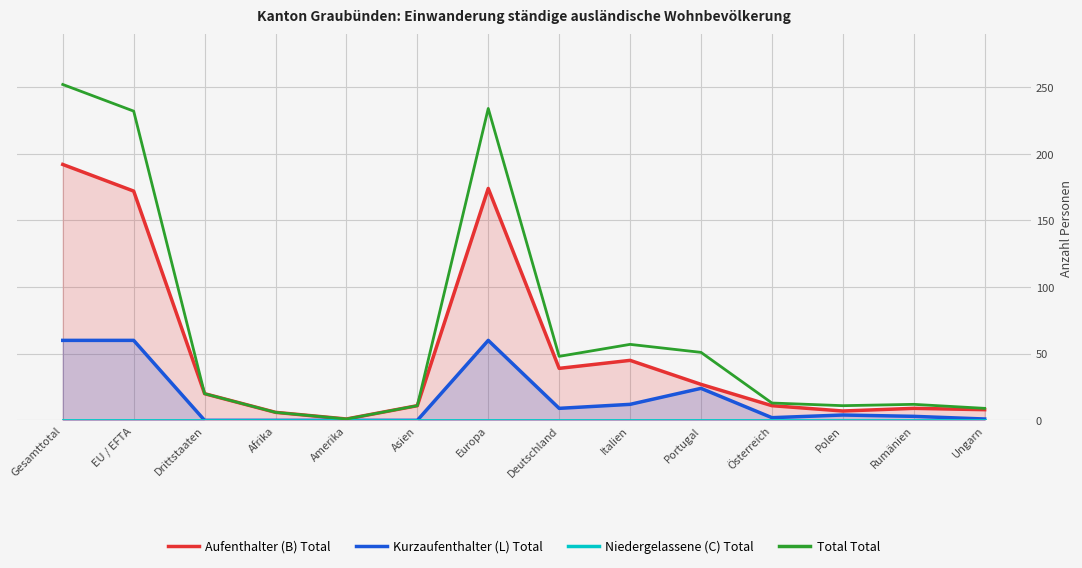

What is the minimum value for Total Total?

1